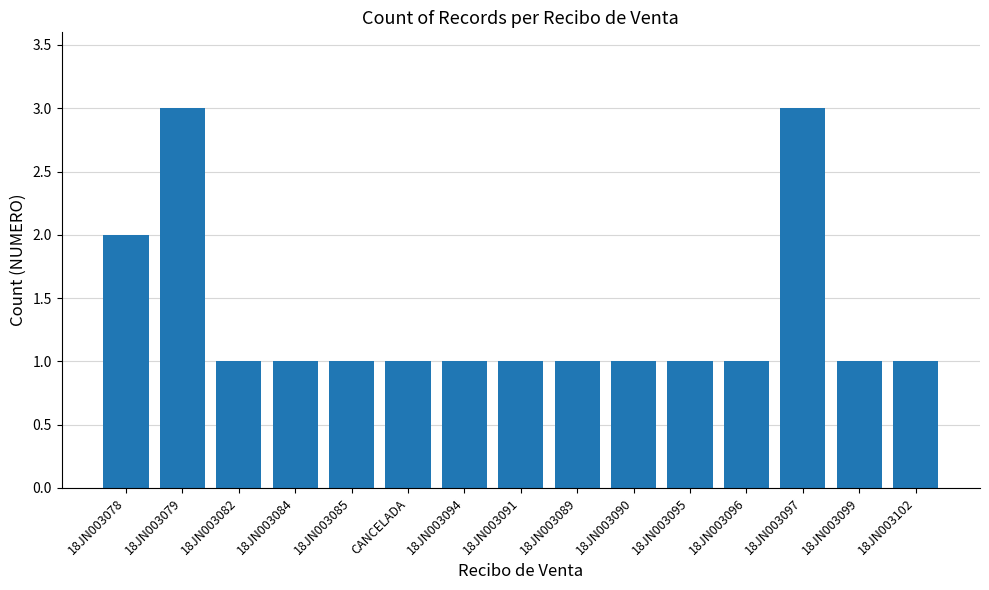

True or false: the data shows 1 at 18JN003096.

True